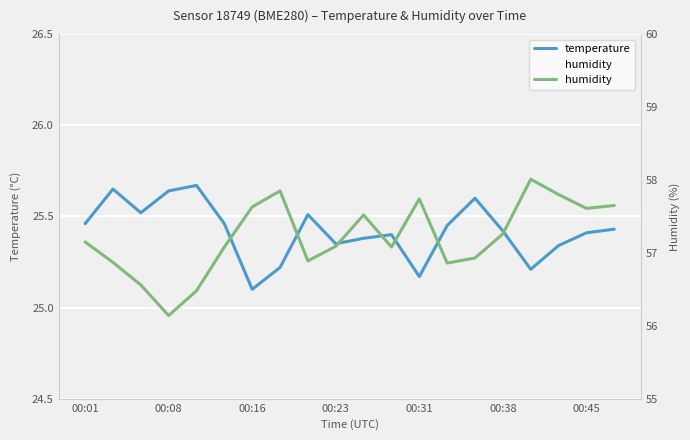

At which label is temperature closest to 25?

00:16